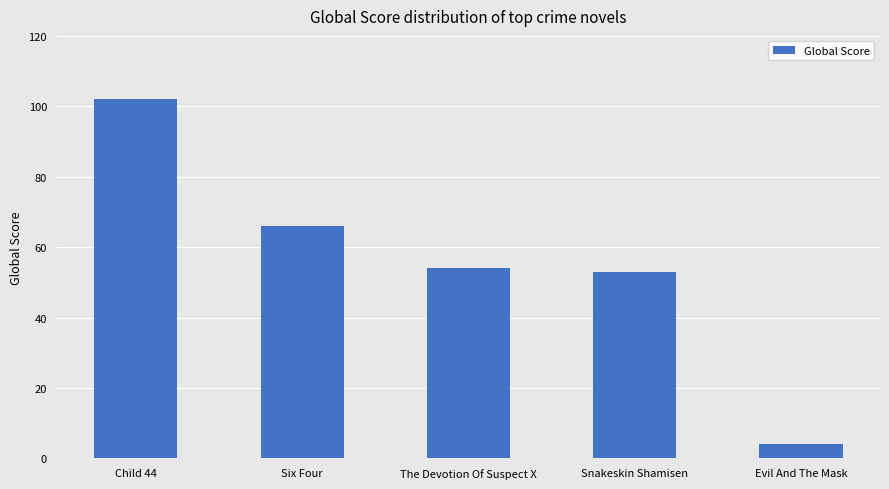

What position from the right is The Devotion Of Suspect X?

3